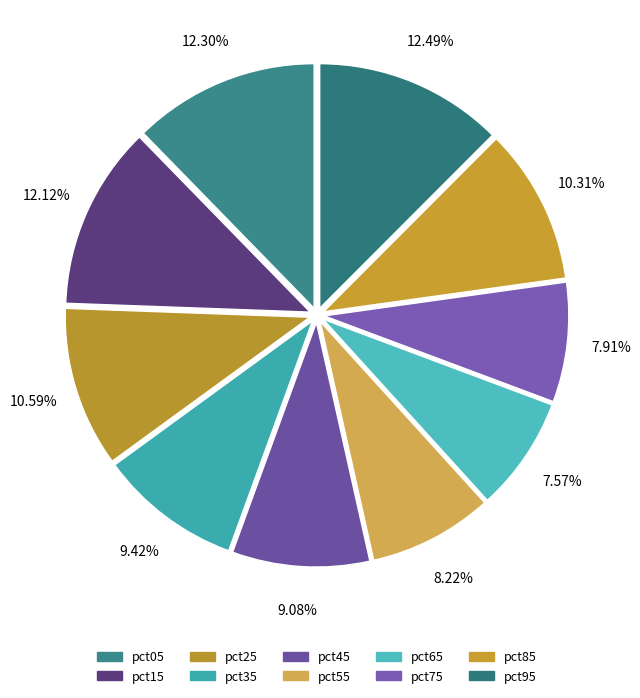

Does any single category account for the majority?

No